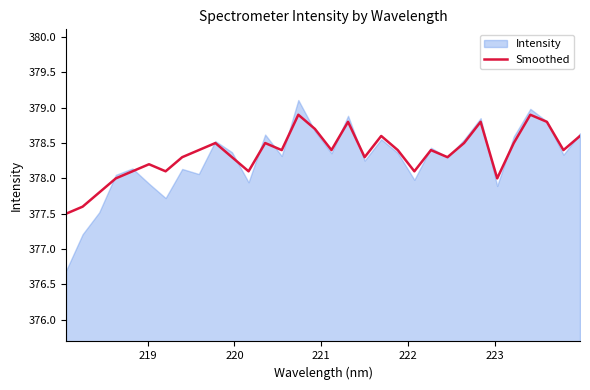

What is the highest value of the Smoothed series?

378.9